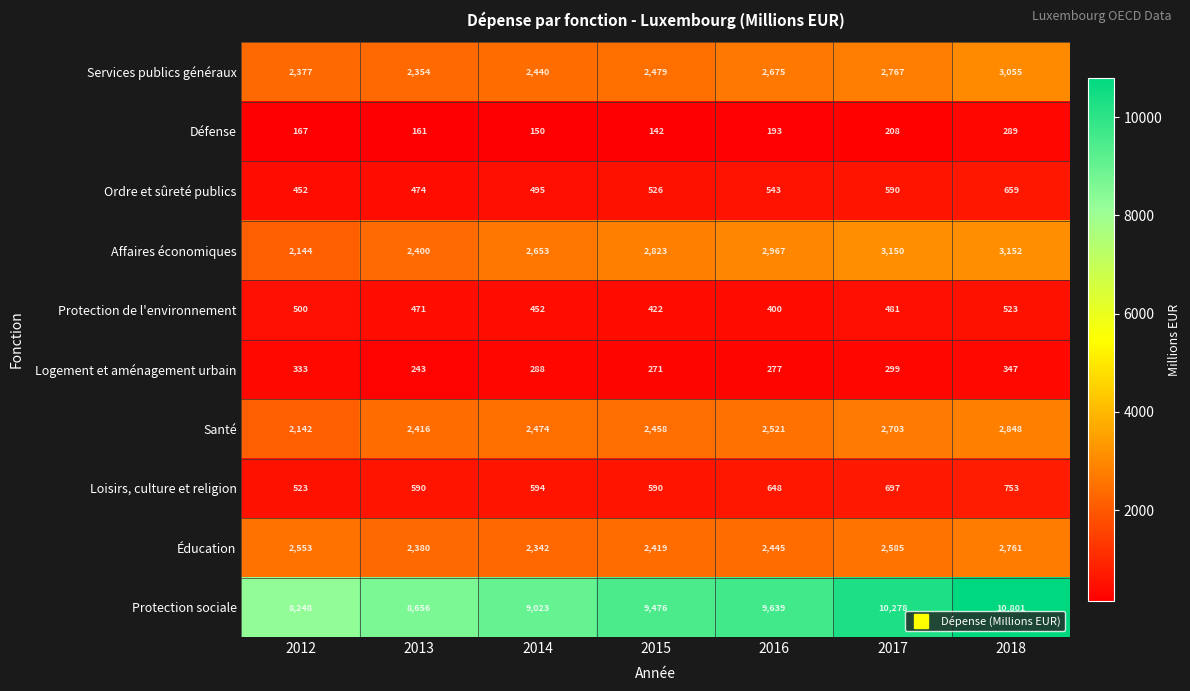

The value of Protection de l'environnement at 2015 is 422. True or false?

True